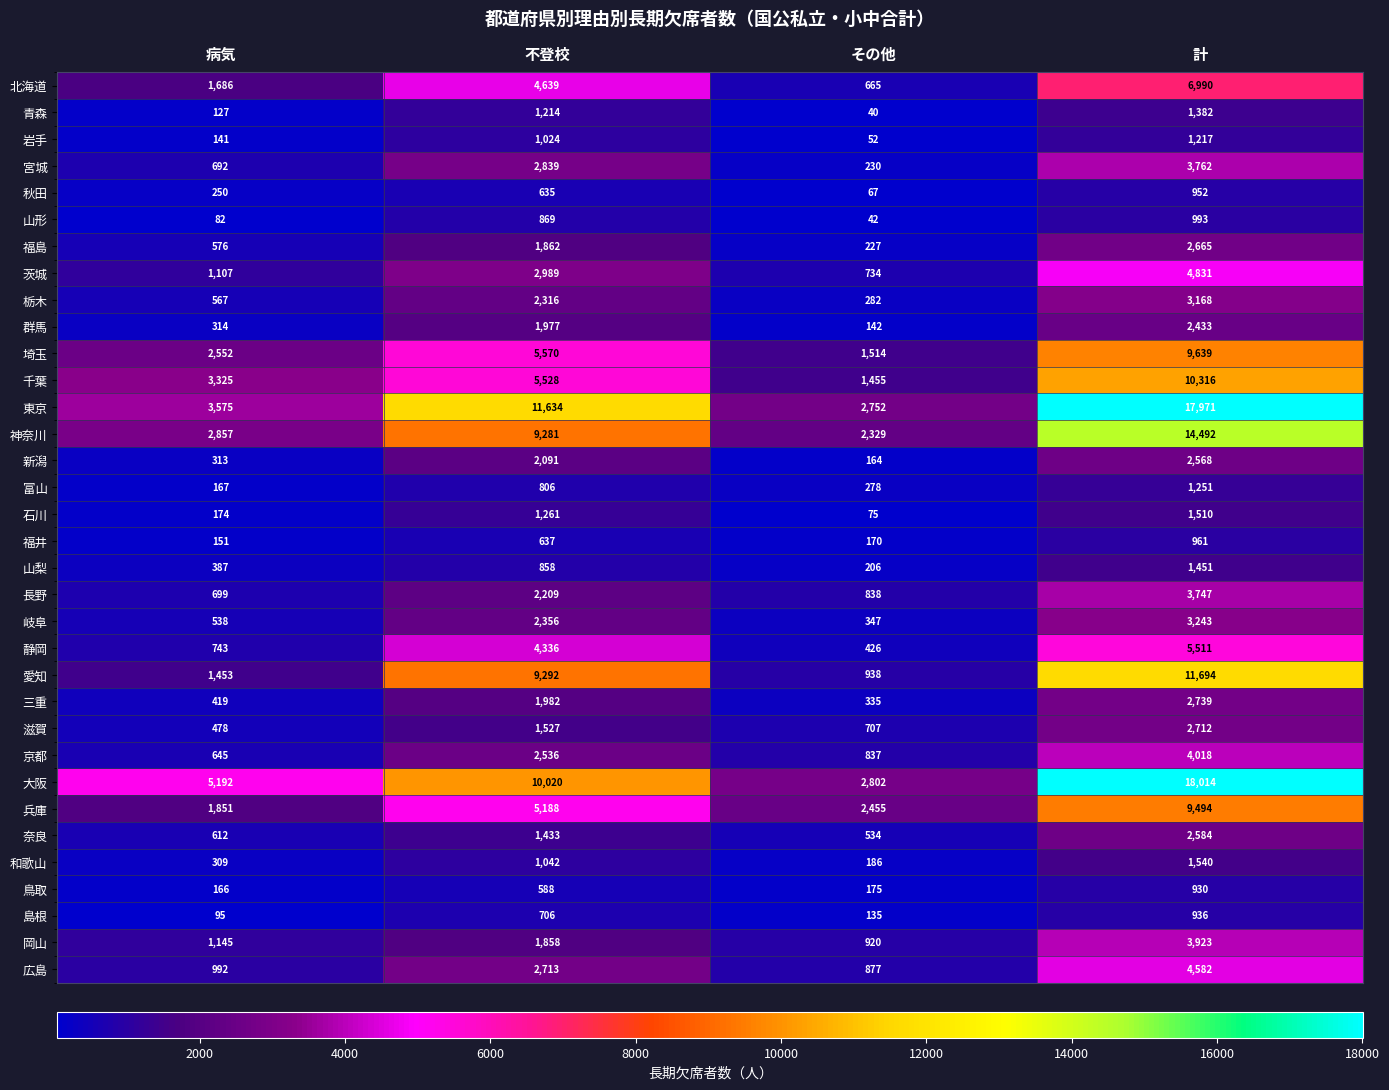

Is it true that 京都 equals 645 at 病気?

True